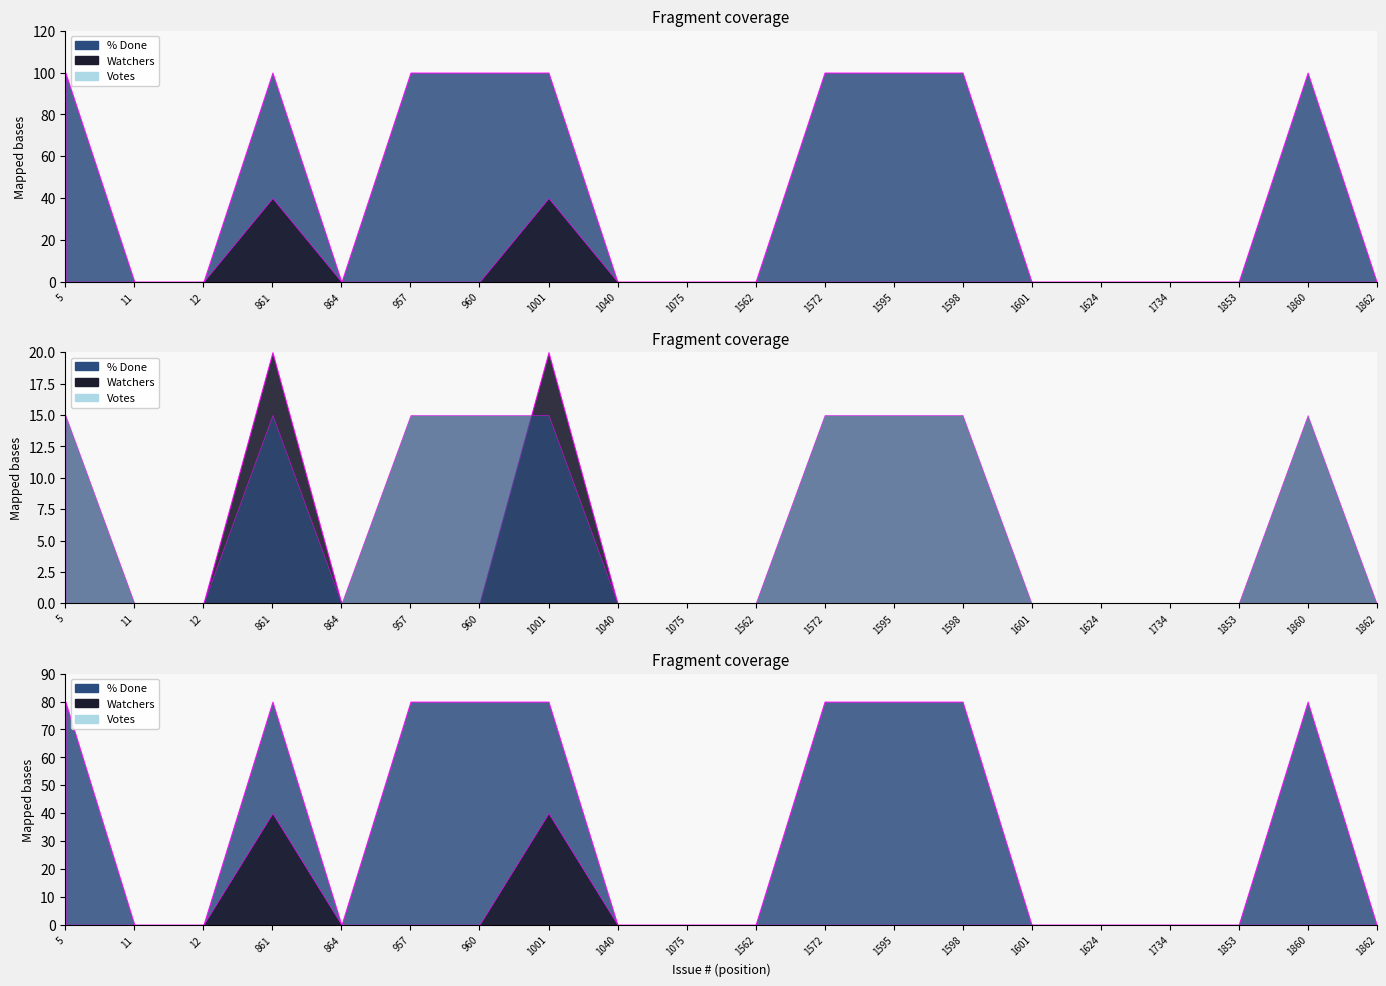

How many lines are shown in the chart?

3